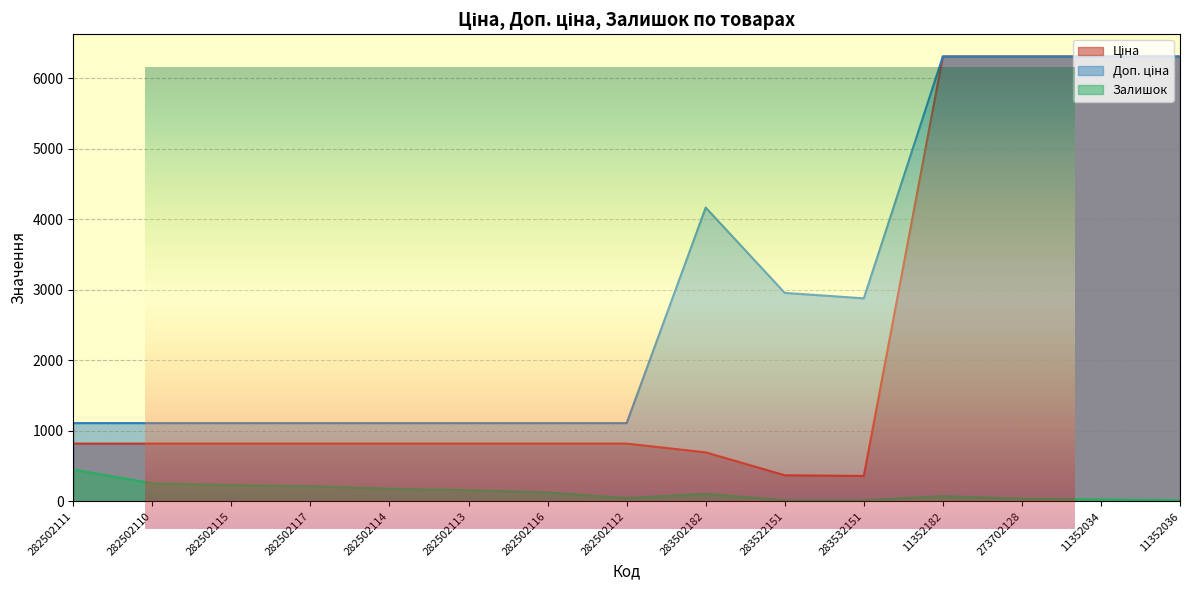

At which category is the sum across all series the highest?

11352182